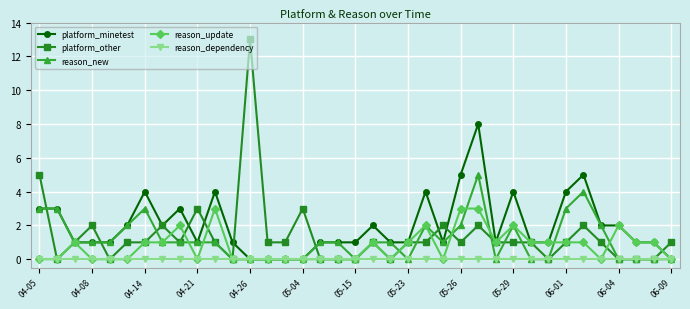

True or false: reason_update has more than 0 points higher than both neighbors.

True